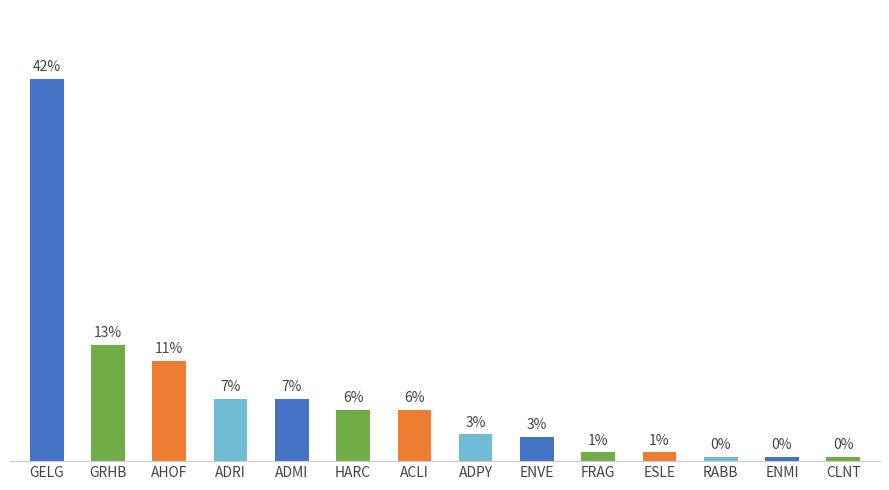

Which category has the highest value across all series?

GELG